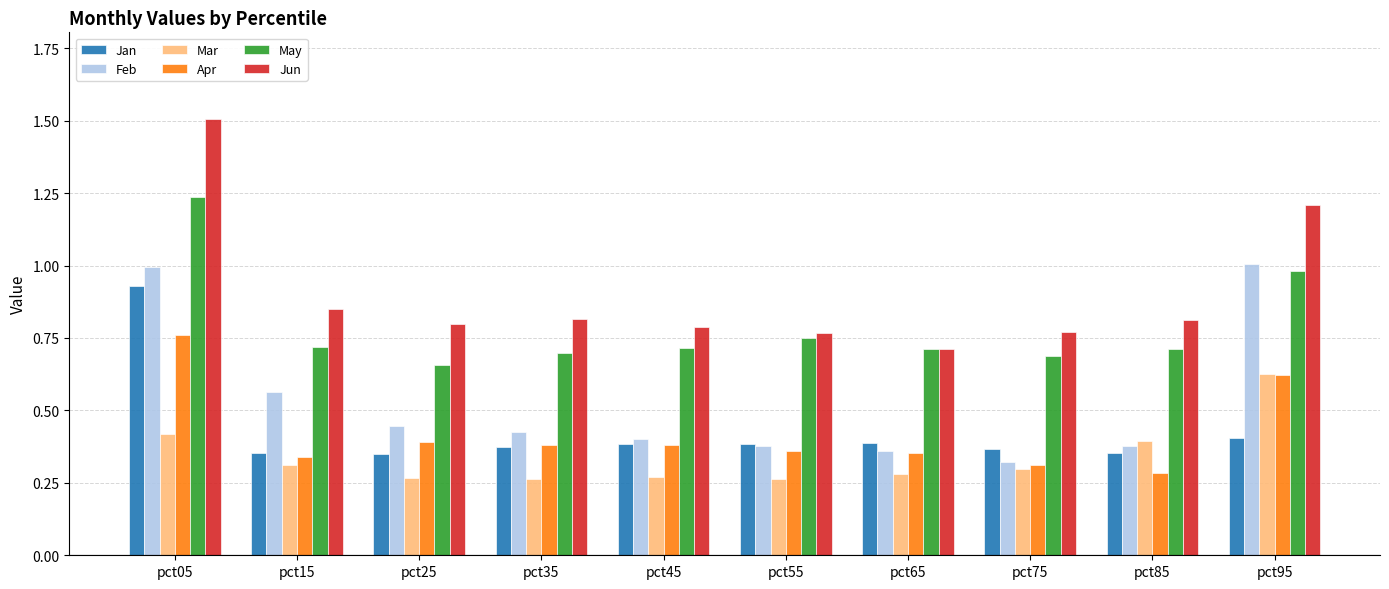

At how many categories does at least one series exceed 0?

10